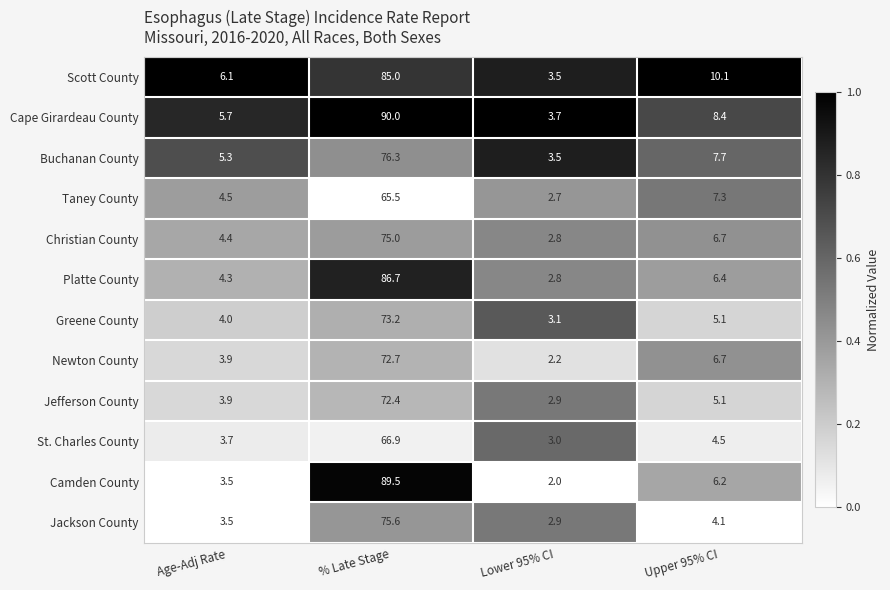

What is the total value across all series at Lower 95% CI?

35.1